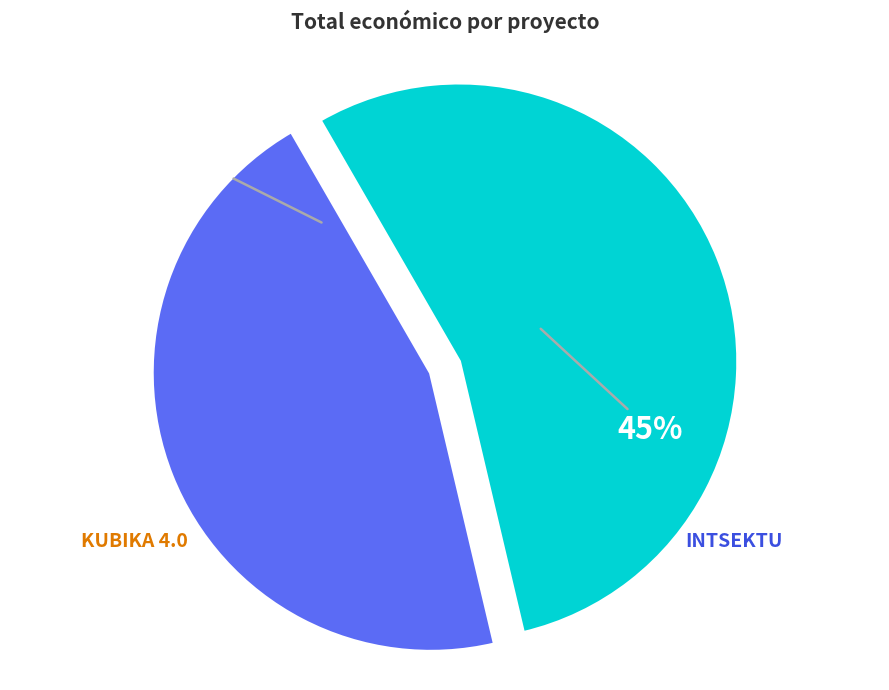

To the nearest percent, what percentage of the pie is KUBIKA 4.0 Talde Operatiboa?

55%